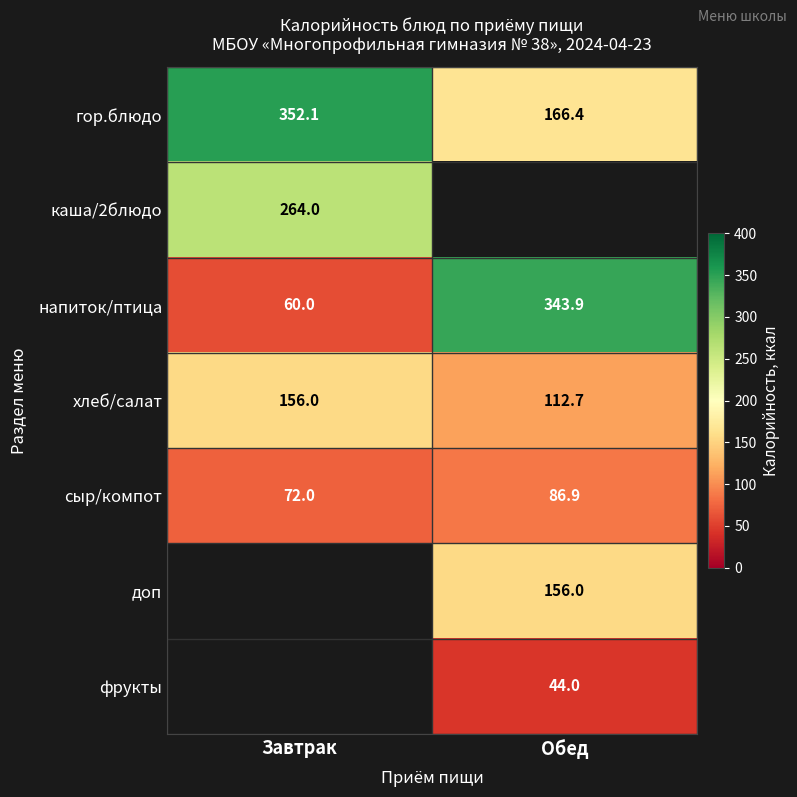

How many series are shown in this chart?

7